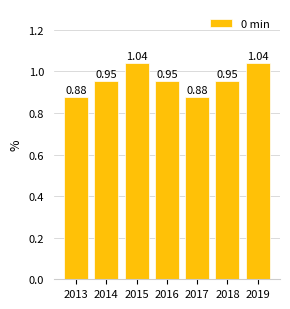

True or false: the data shows 1.5 at 2013.

False